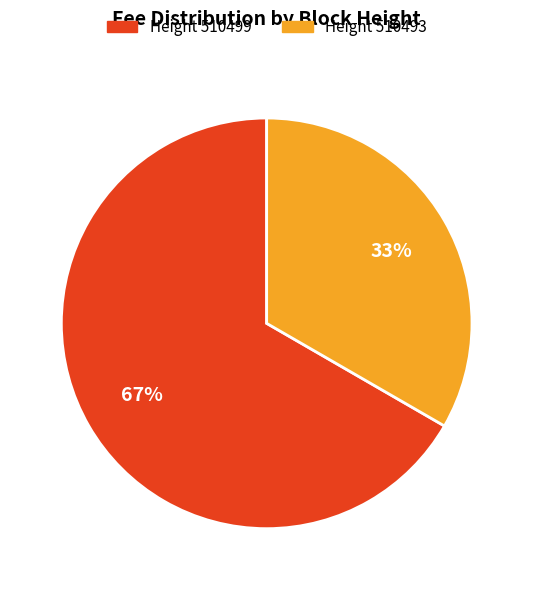

What percentage is the Height 510499 slice, to the nearest percent?

67%